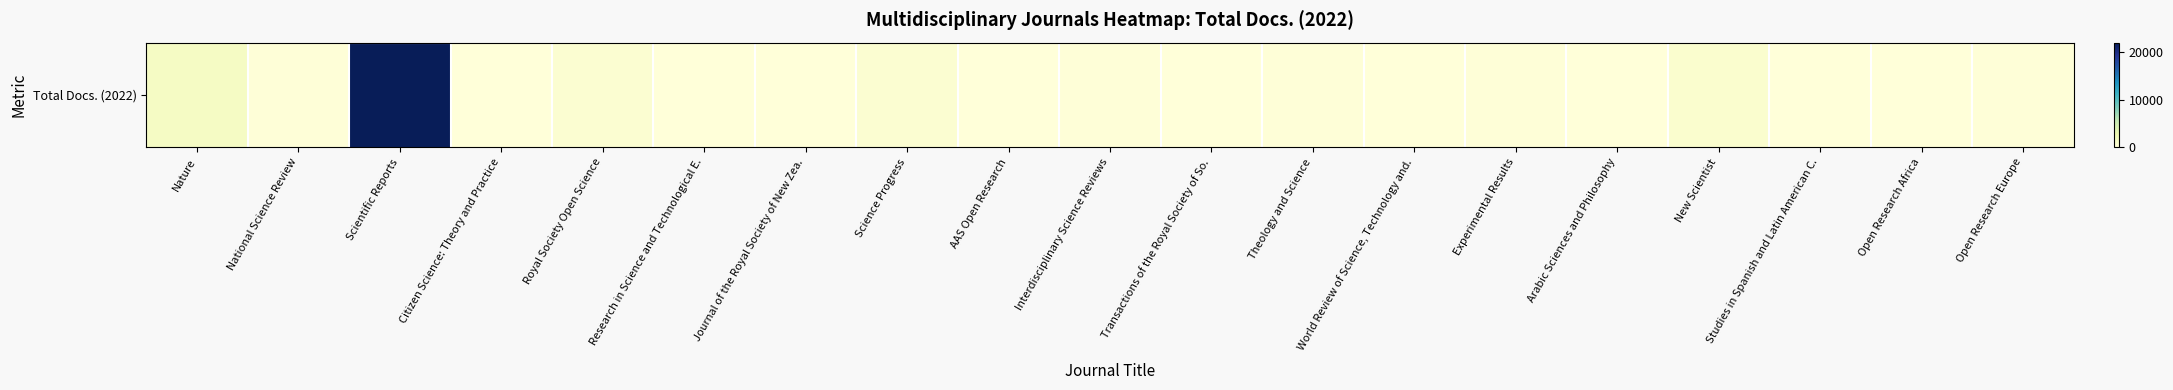

Reading right to left, list all the values displayed in this chart.

Open Research Europe=116	Open Research Africa=8	Studies in Spanish and Latin American C.=59	New Scientist=736	Arabic Sciences and Philosophy=28	Experimental Results=92	World Review of Science, Technology and.=67	Theology and Science=136	Transactions of the Royal Society of So.=77	Interdisciplinary Science Reviews=104	AAS Open Research=0	Science Progress=567	Journal of the Royal Society of New Zea.=49	Research in Science and Technological E.=56	Royal Society Open Science=560	Citizen Science: Theory and Practice=15	Scientific Reports=21936	National Science Review=107	Nature=1391